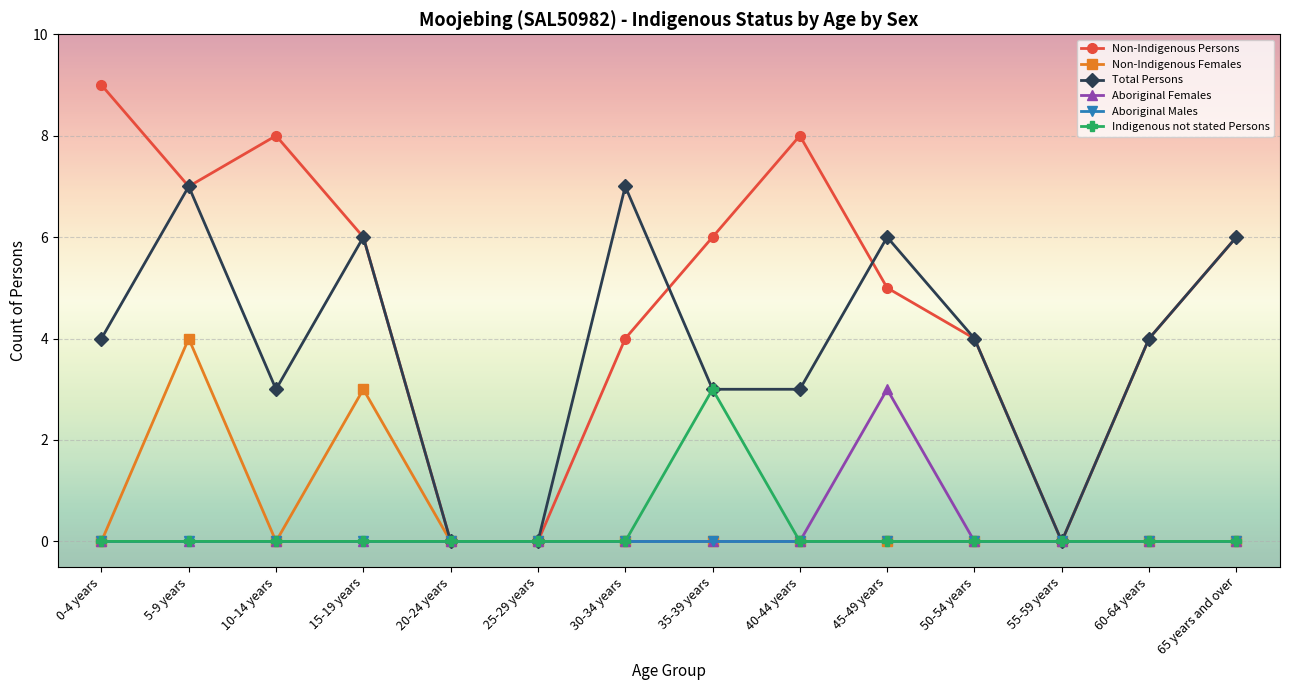

Reading left to right, what are all the values shown in this chart?

Non-Indigenous Persons: 9	7	8	6	0	0	4	6	8	5	4	0	4	6
Non-Indigenous Females: 0	4	0	3	0	0	0	0	0	0	0	0	0	0
Total Persons: 4	7	3	6	0	0	7	3	3	6	4	0	4	6
Aboriginal Females: 0	0	0	0	0	0	0	0	0	3	0	0	0	0
Aboriginal Males: 0	0	0	0	0	0	0	0	0	0	0	0	0	0
Indigenous not stated Persons: 0	0	0	0	0	0	0	3	0	0	0	0	0	0